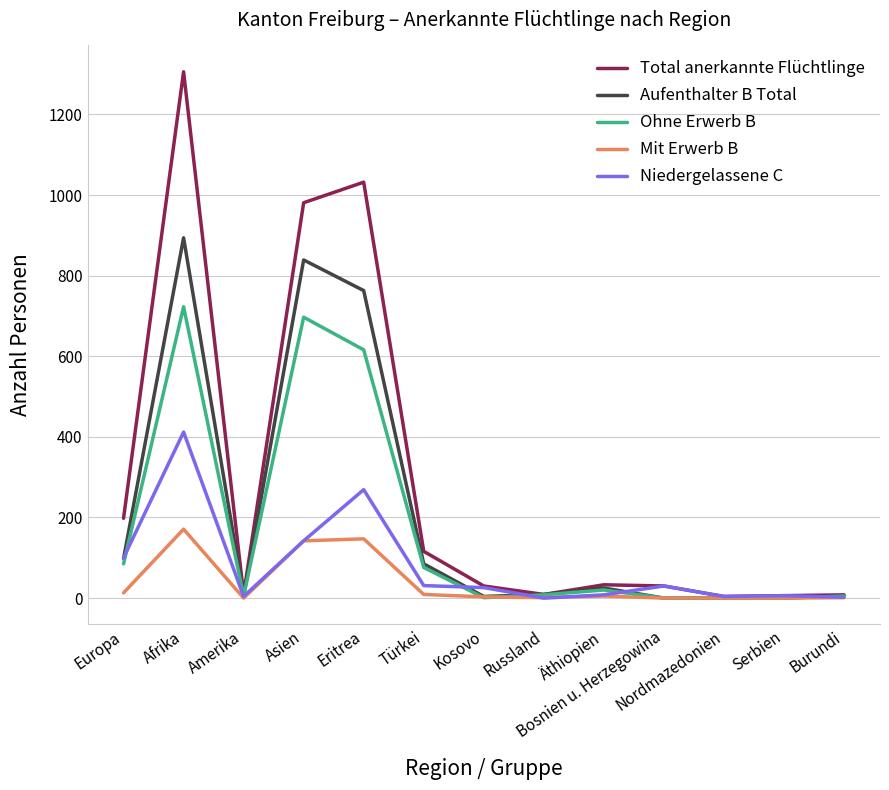

List the series in order of their peak value, highest first.

Total anerkannte Flüchtlinge, Aufenthalter B Total, Ohne Erwerb B, Niedergelassene C, Mit Erwerb B